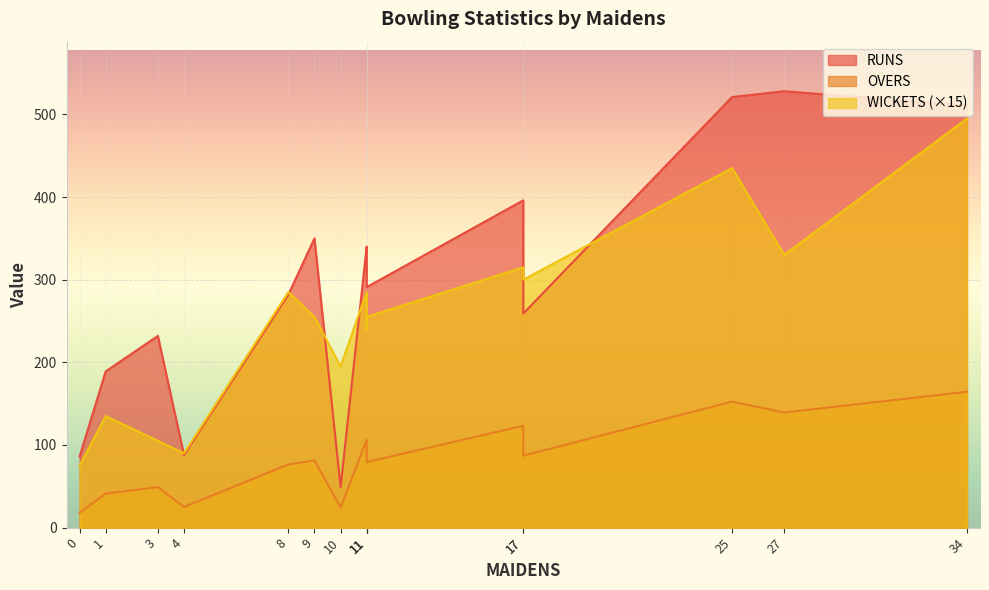

What is the approximate value of OVERS at 9?

81.2